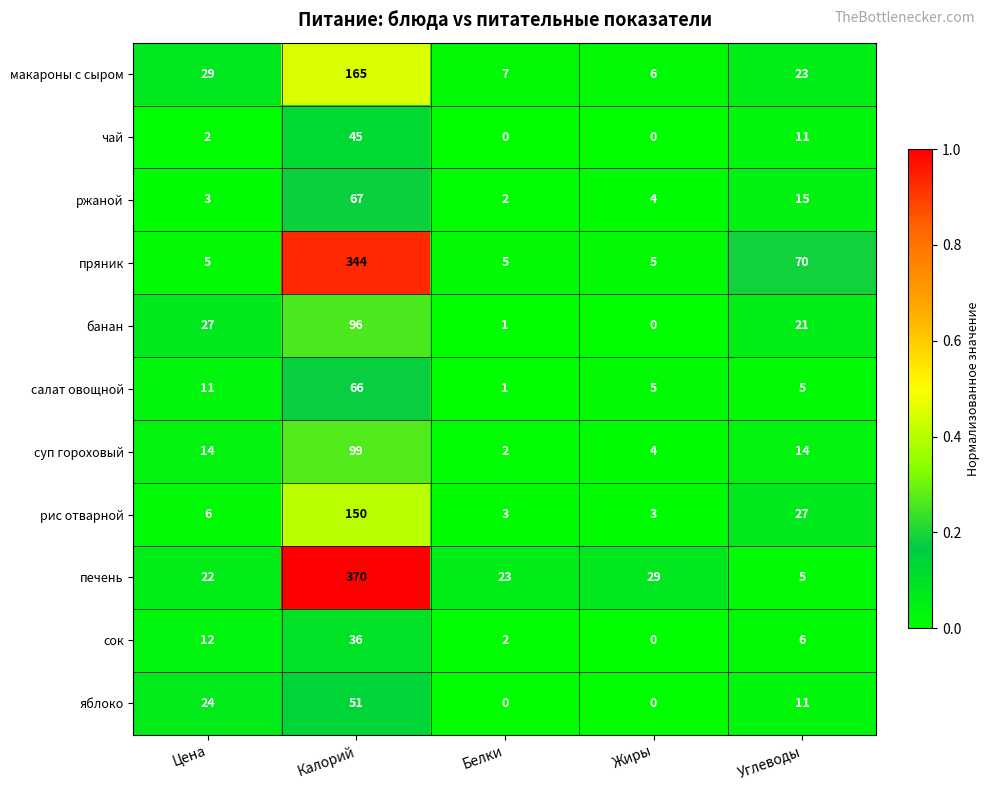

Which series has the largest range (max minus min)?

печень